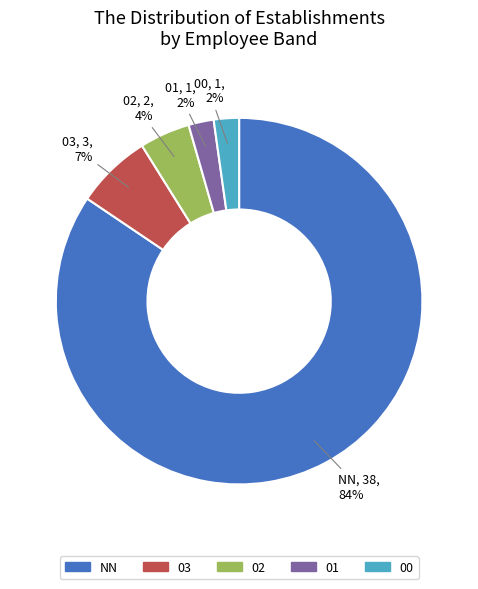

Approximately how many times larger is the value at 00 compared to 02?

0.5